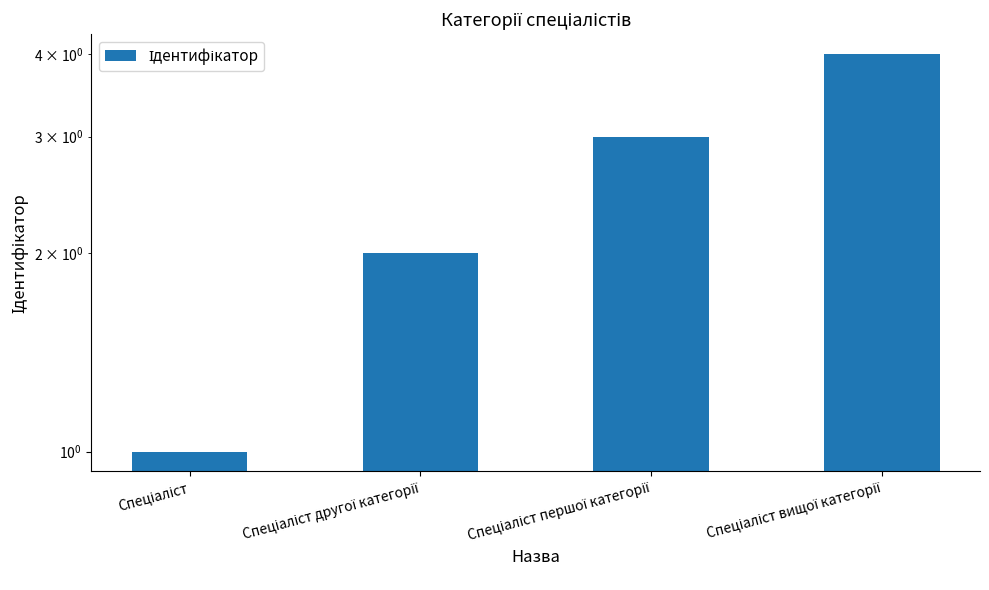

What is the label of the 2nd bar from the right?

Спеціаліст першої категорії